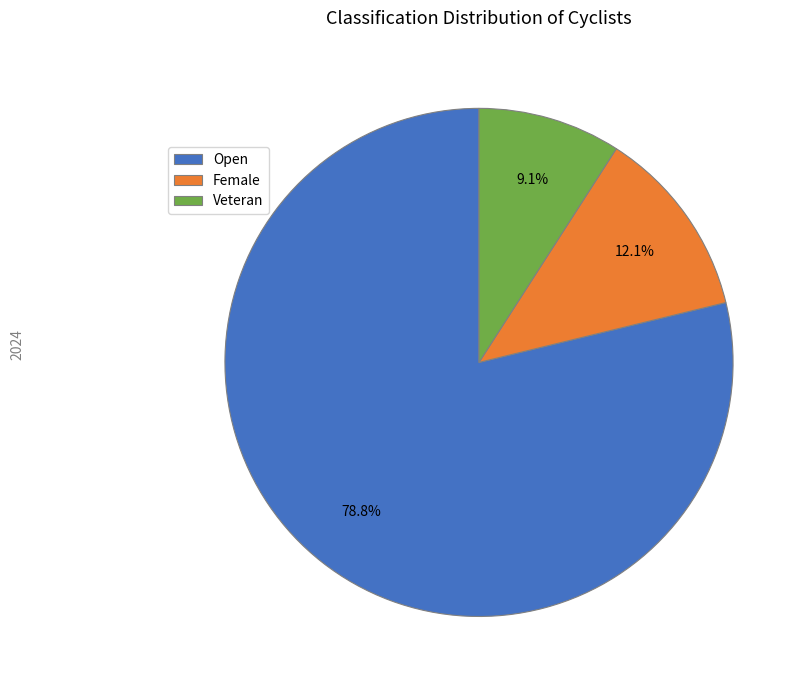

What is the largest slice in the pie chart?

Open